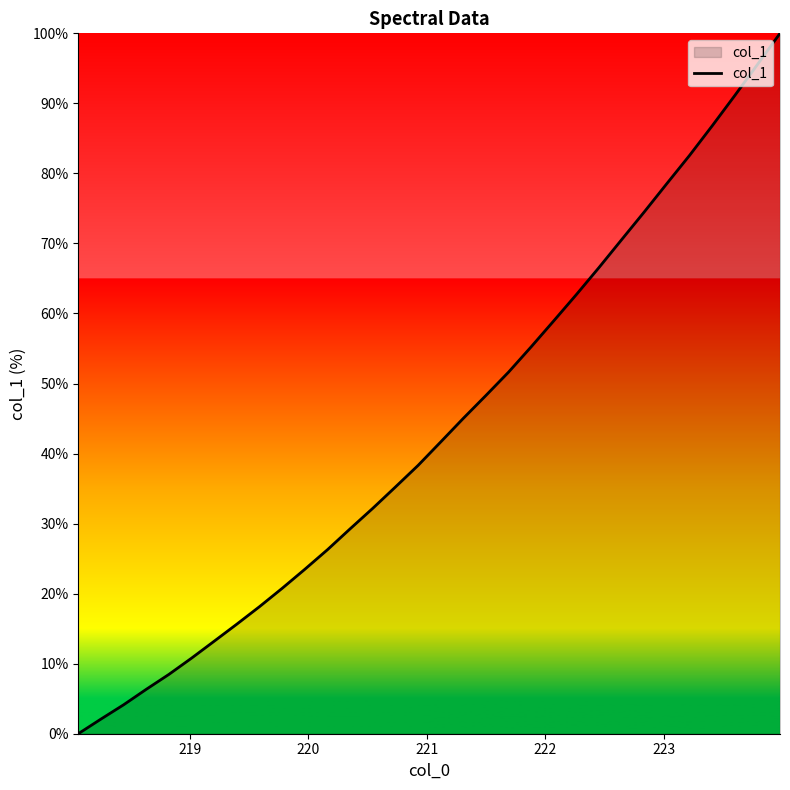

What is the greatest value displayed?

100.0